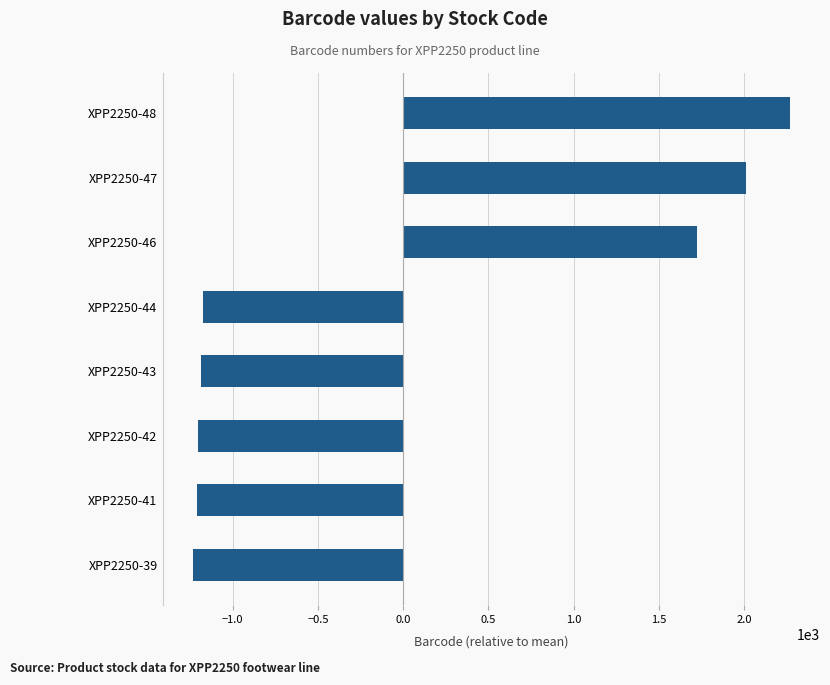

What is the greatest value displayed?

2269.8